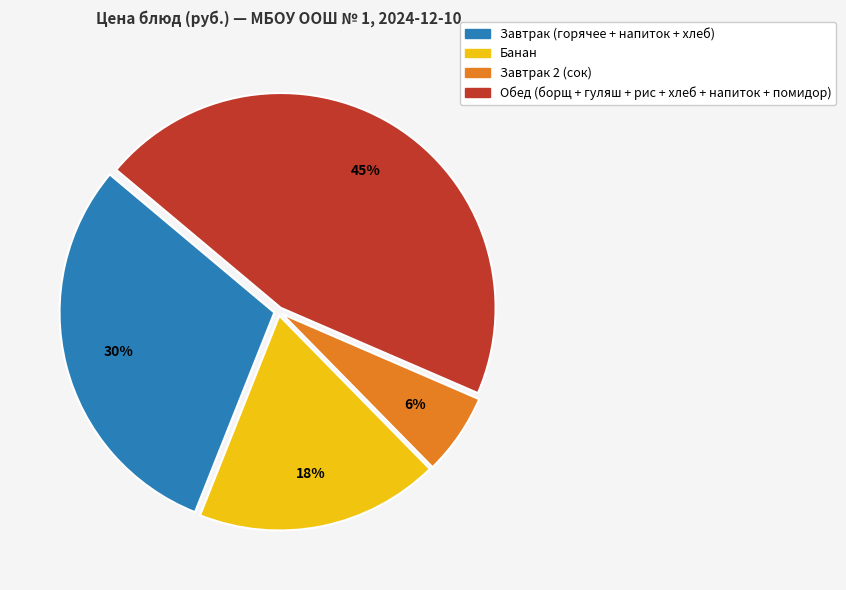

Which slice is the smallest?

Завтрак 2 (сок)